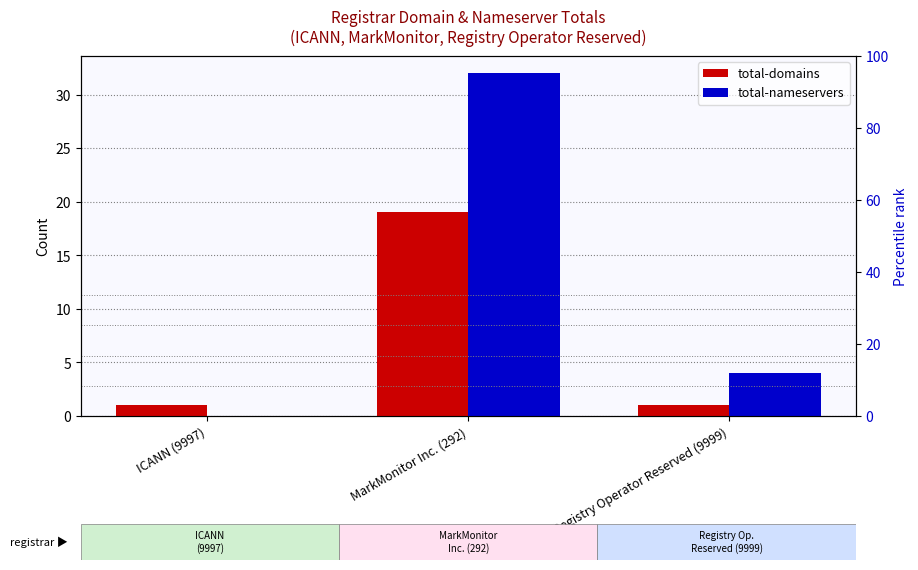

What is the label of the 1st bar from the right?

Registry Operator Reserved (9999)